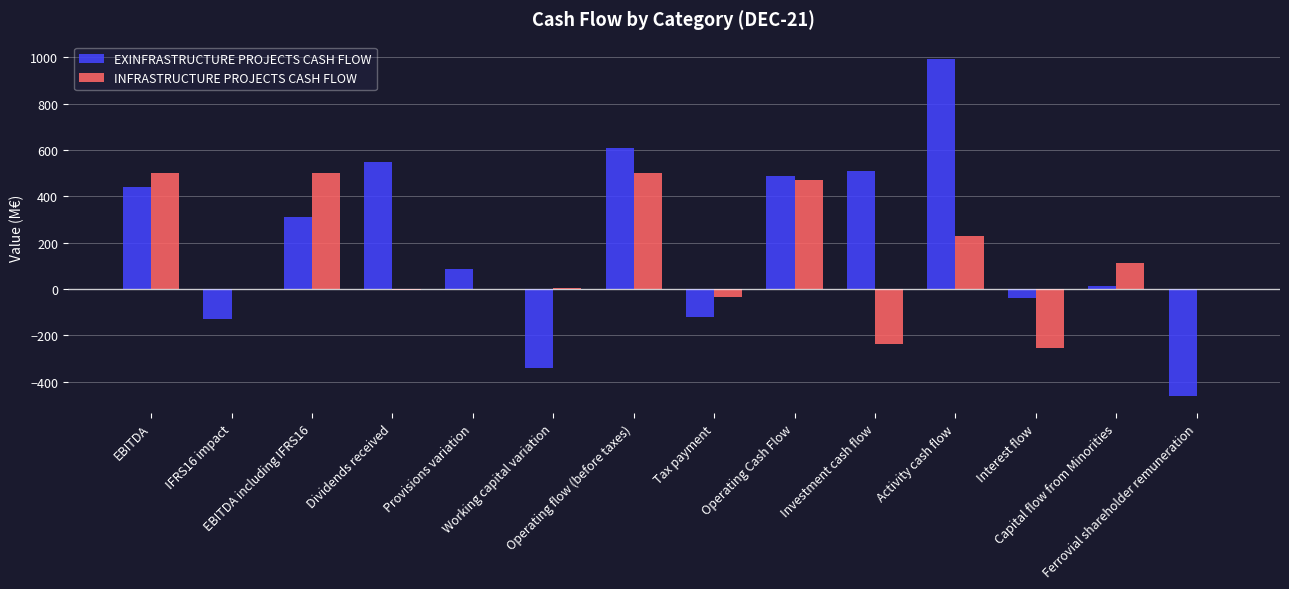

Which series has the largest total across all categories?

EXINFRASTRUCTURE PROJECTS CASH FLOW